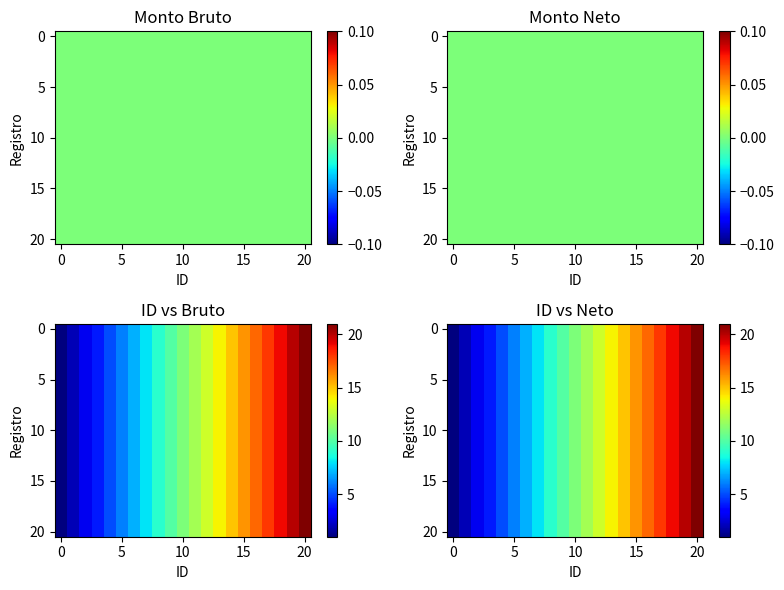

What is the maximum value for 10?

21